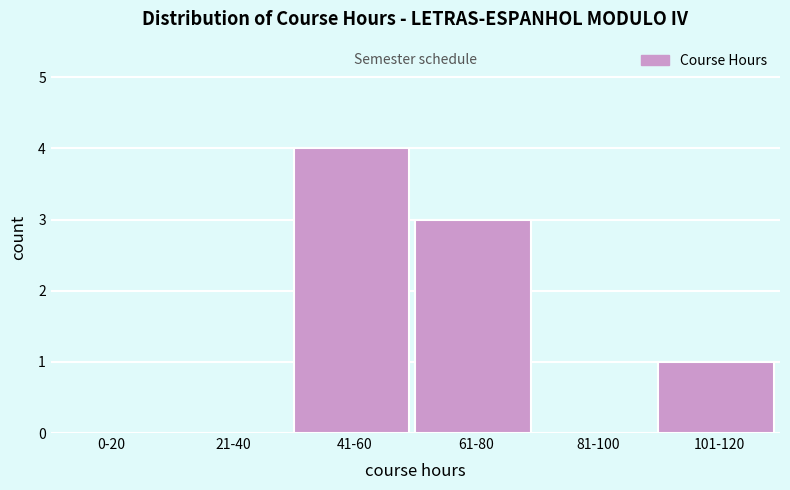

Reading left to right, what are all the values shown in this chart?

0-20=0	21-40=0	41-60=4	61-80=3	81-100=0	101-120=1